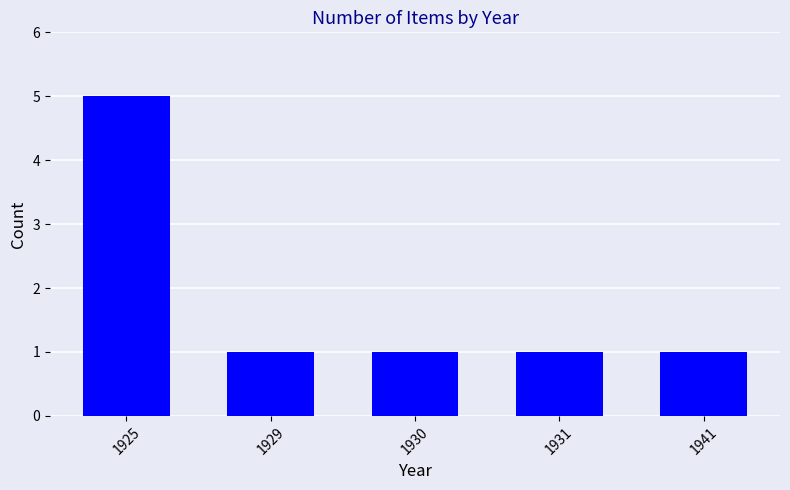

What is the difference between the maximum and minimum values?

4